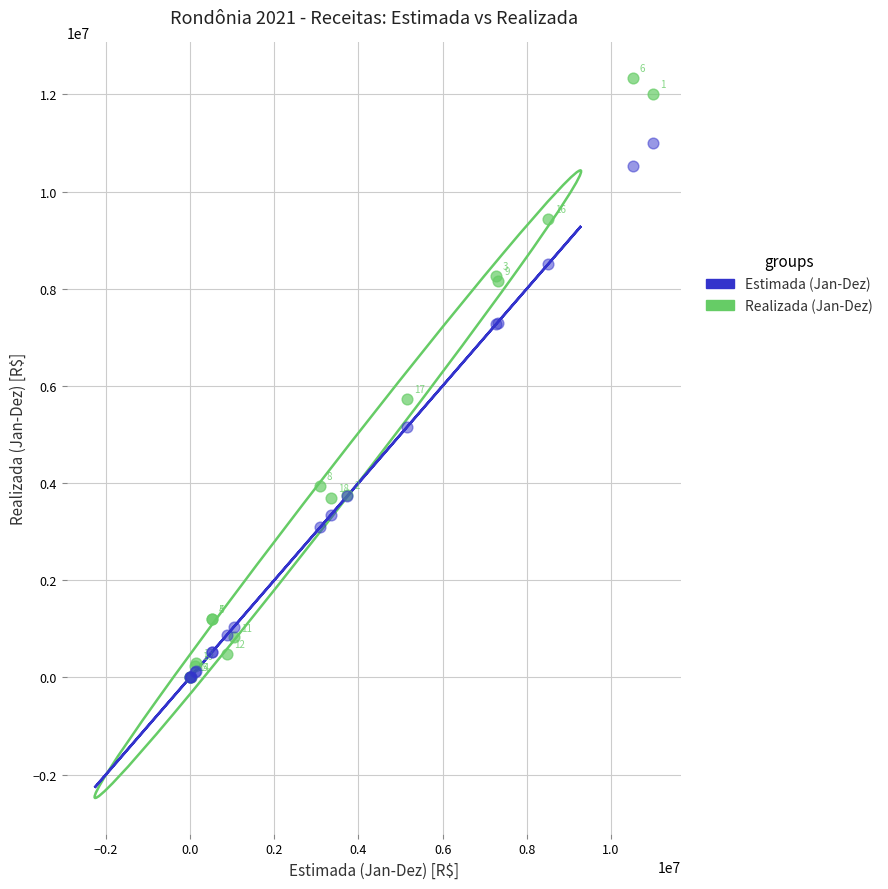

Across all series, what Y value is closest to 6165104?

5727232.2